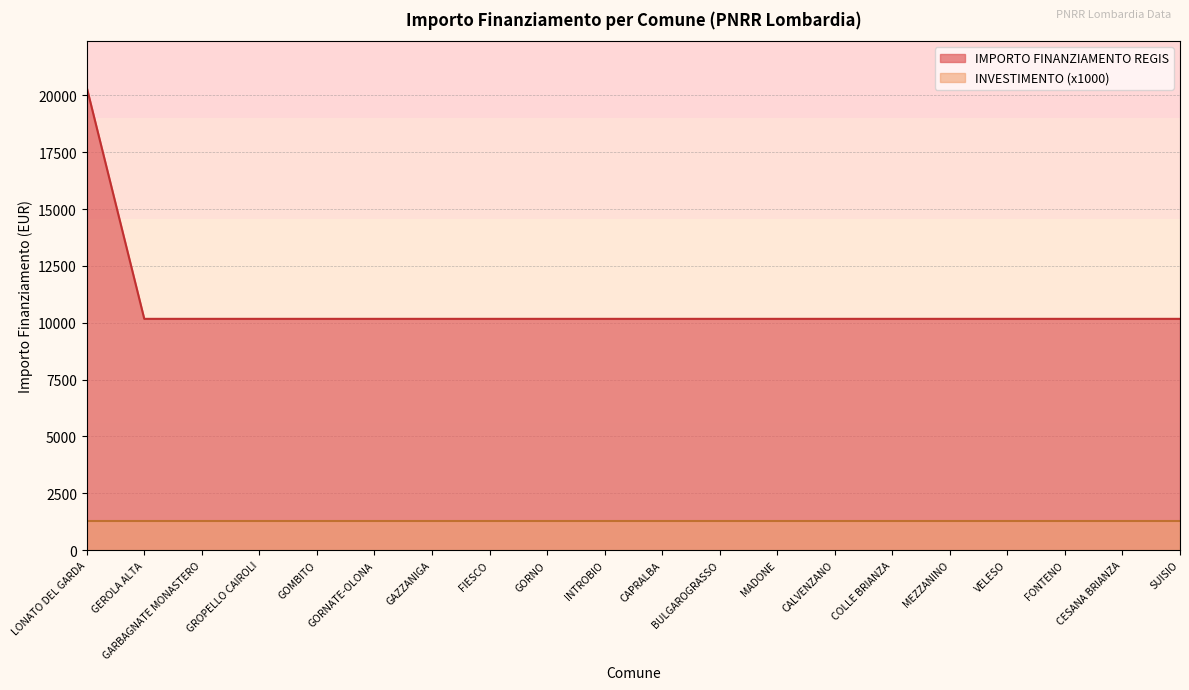

What position from the left is COLLE BRIANZA?

15